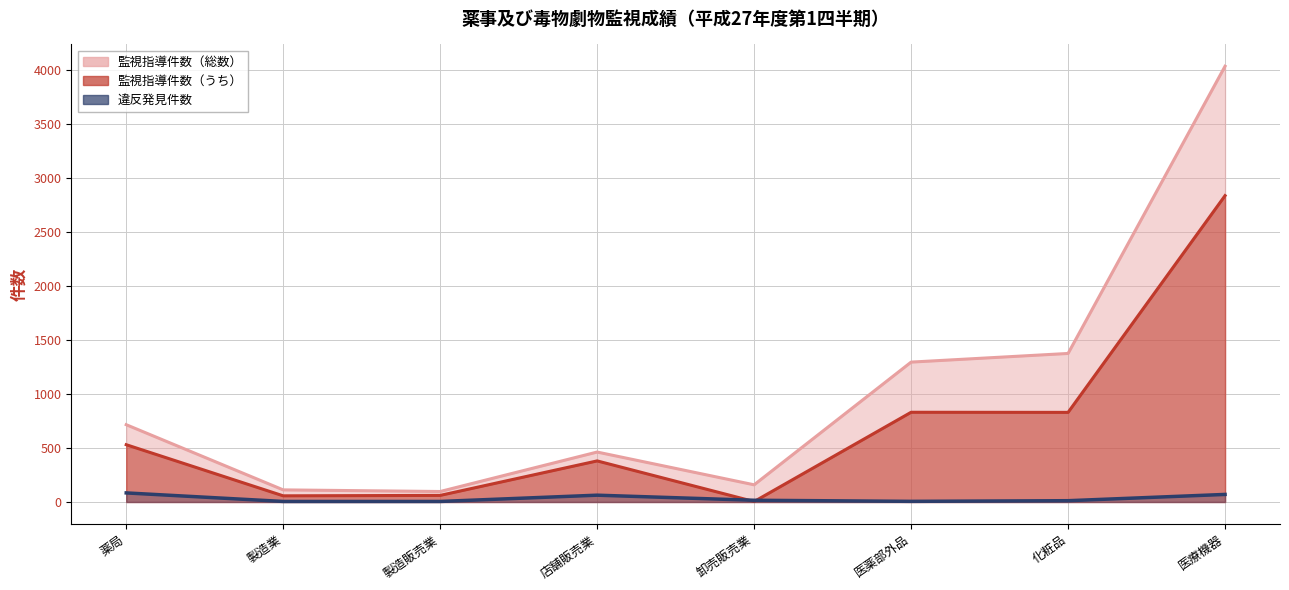

The value of 監視指導件数（総数） at 製造業 is 112. True or false?

True